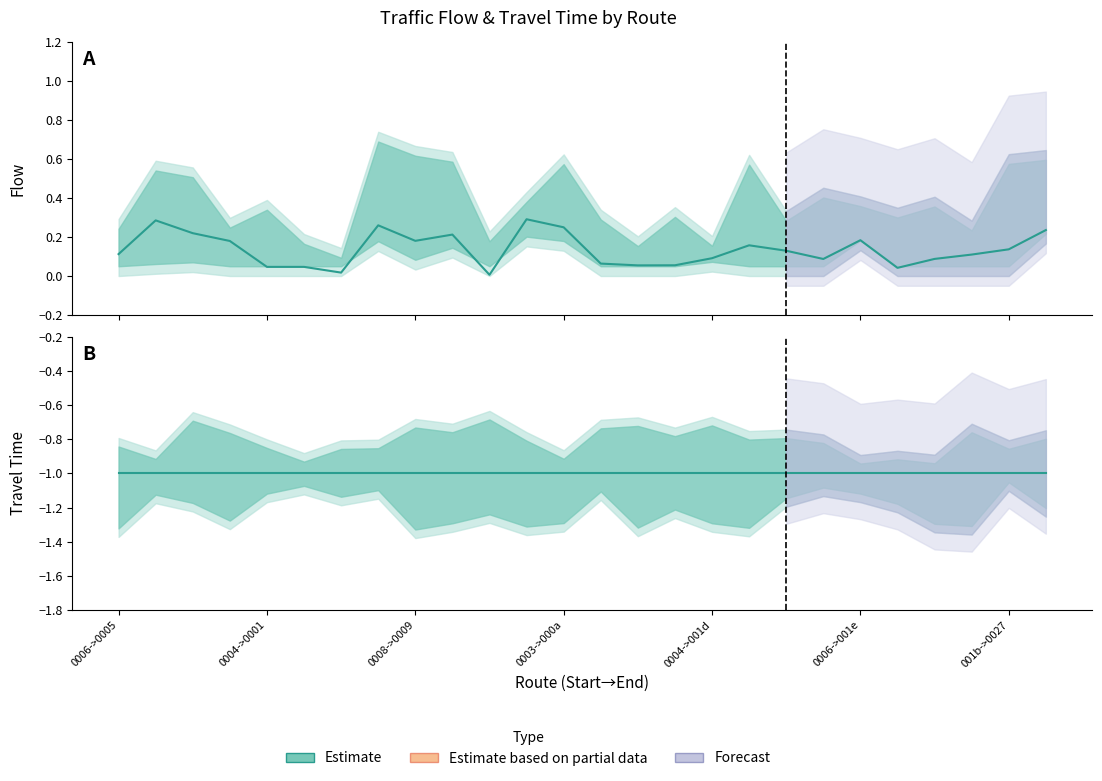

Which series has the largest total across all categories?

Flow estimate